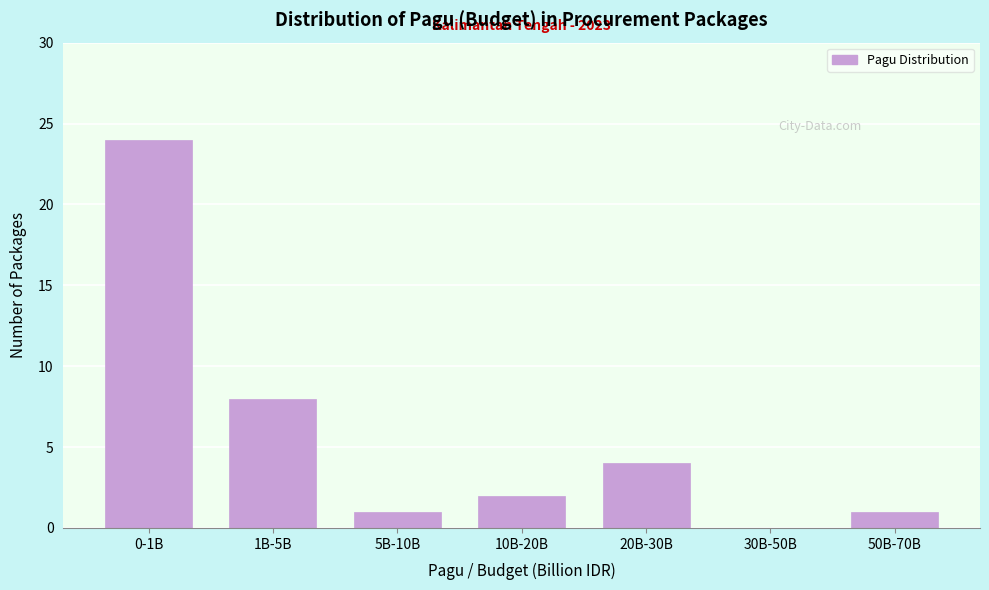

Reading right to left, transcribe all the data shown in this chart.

50B-70B=1	30B-50B=0	20B-30B=4	10B-20B=2	5B-10B=1	1B-5B=8	0-1B=24